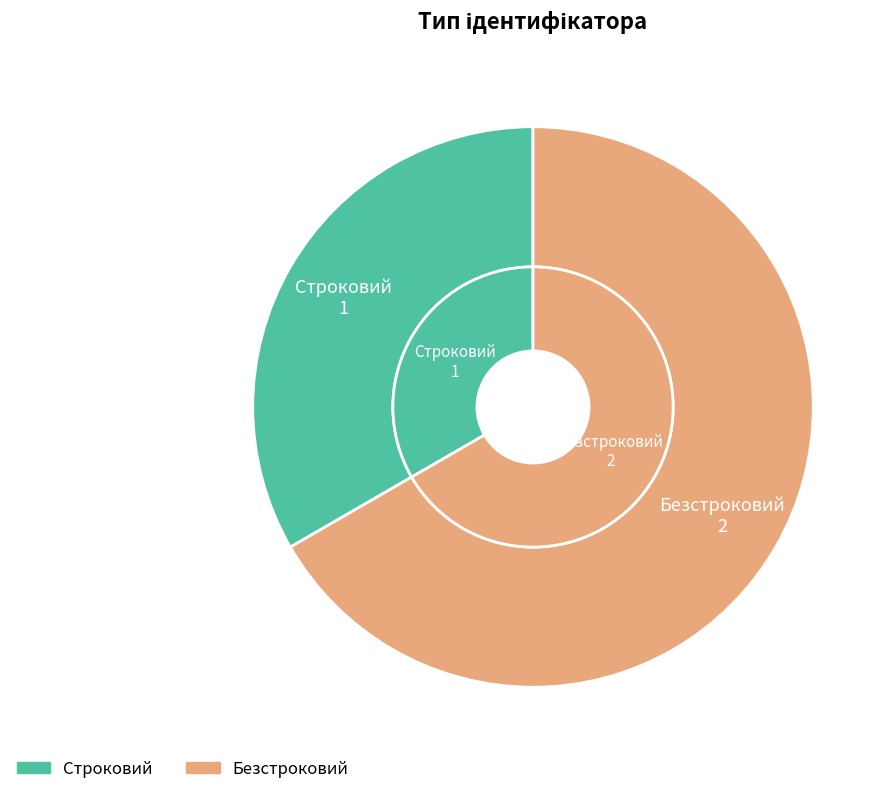

True or false: Безстроковий accounts for 67% of the total.

True